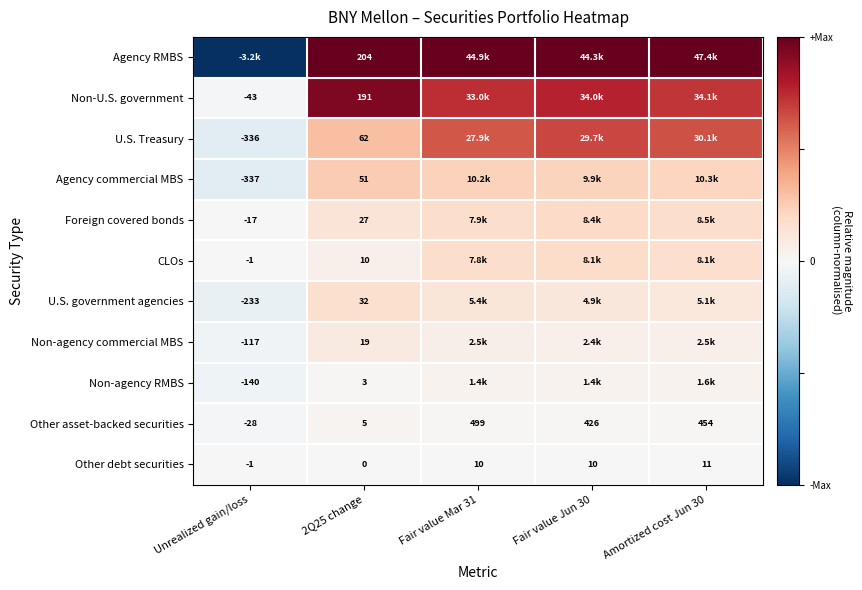

Is the value of Other debt securities at Fair value Mar 31 greater than the value of CLOs at Unrealized gain/loss?

Yes